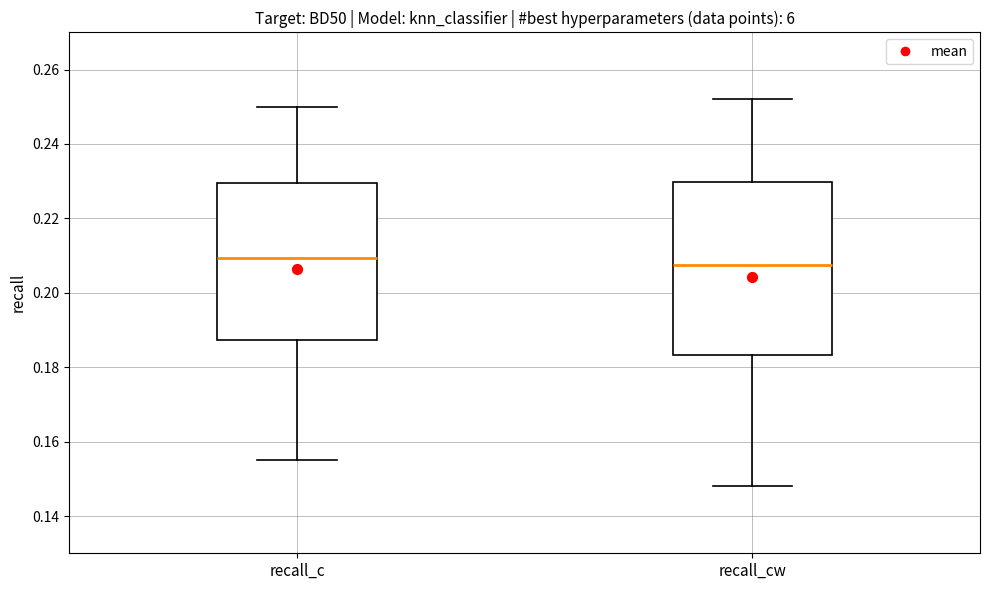

Where does the lower whisker of the box for recall_cw end on the y-axis? The values are not printed on the chart, so give them approximately, as read against the axis.

0.148